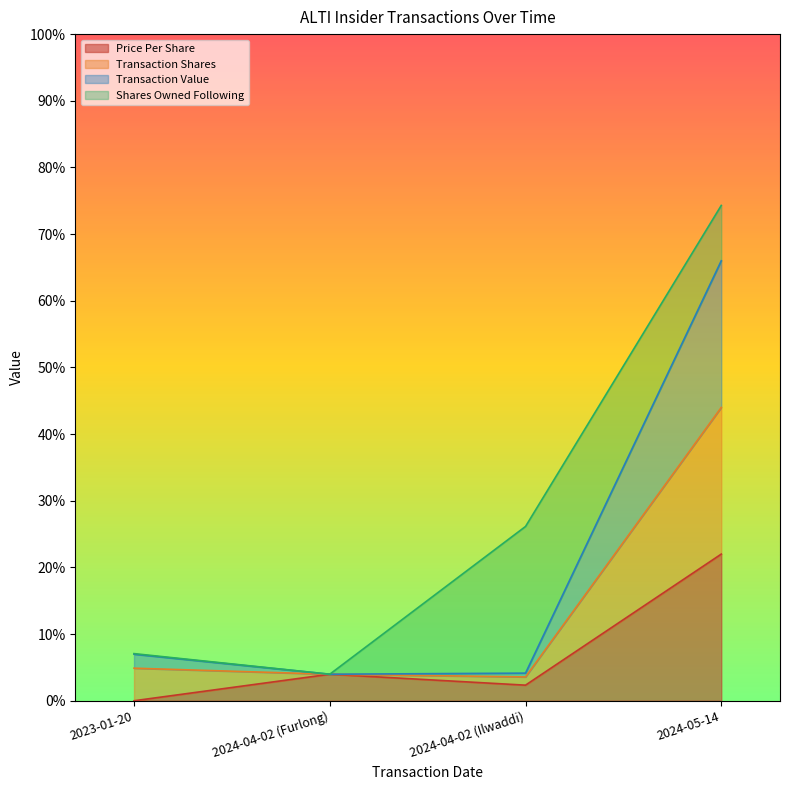

What is the label of the 4th point from the left?

2024-05-14